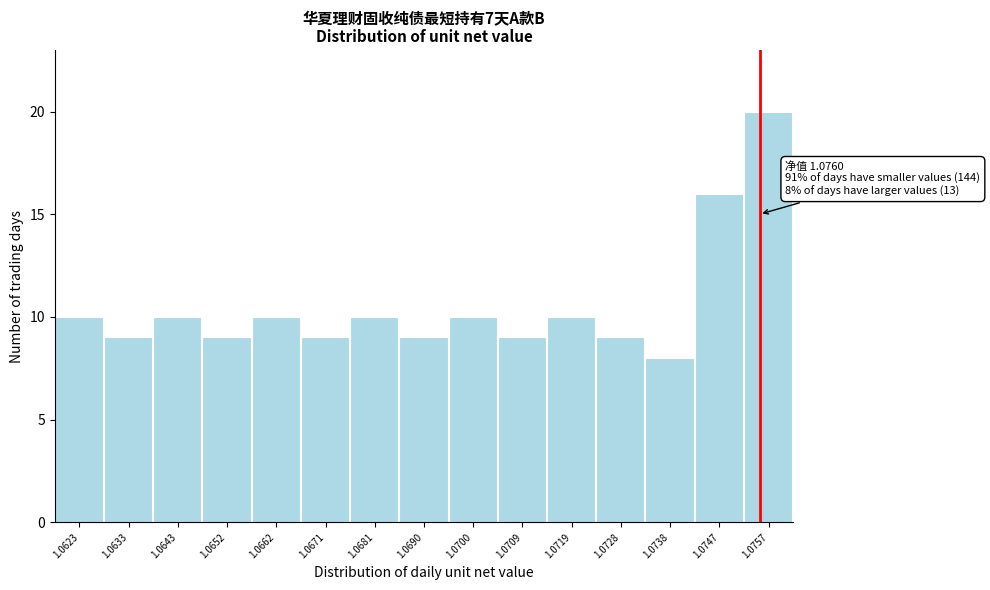

Reading left to right, list all the values displayed in this chart.

10	9	10	9	10	9	10	9	10	9	10	9	8	16	20